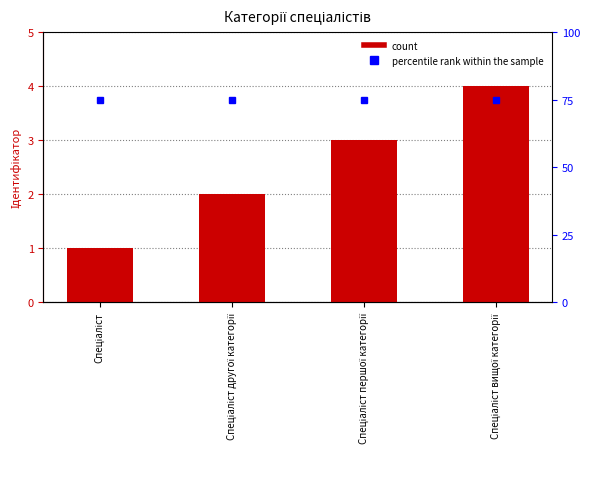

Rank the categories by value from lowest to highest.

Спеціаліст, Спеціаліст другої категорії, Спеціаліст першої категорії, Спеціаліст вищої категорії